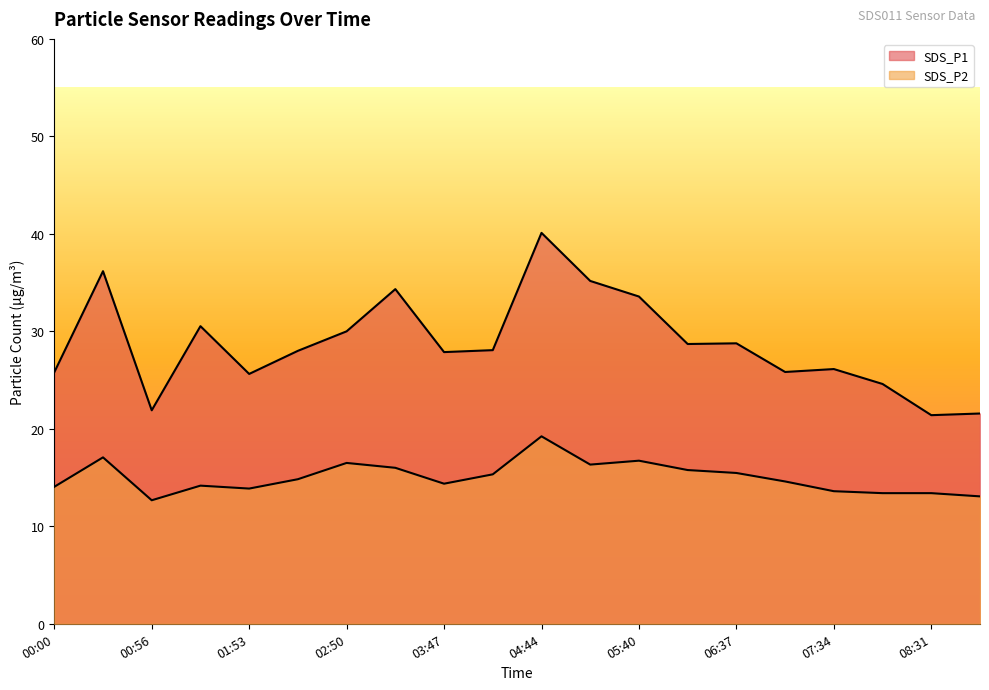

The value of SDS_P2 at 02:50 is 21.9. True or false?

False